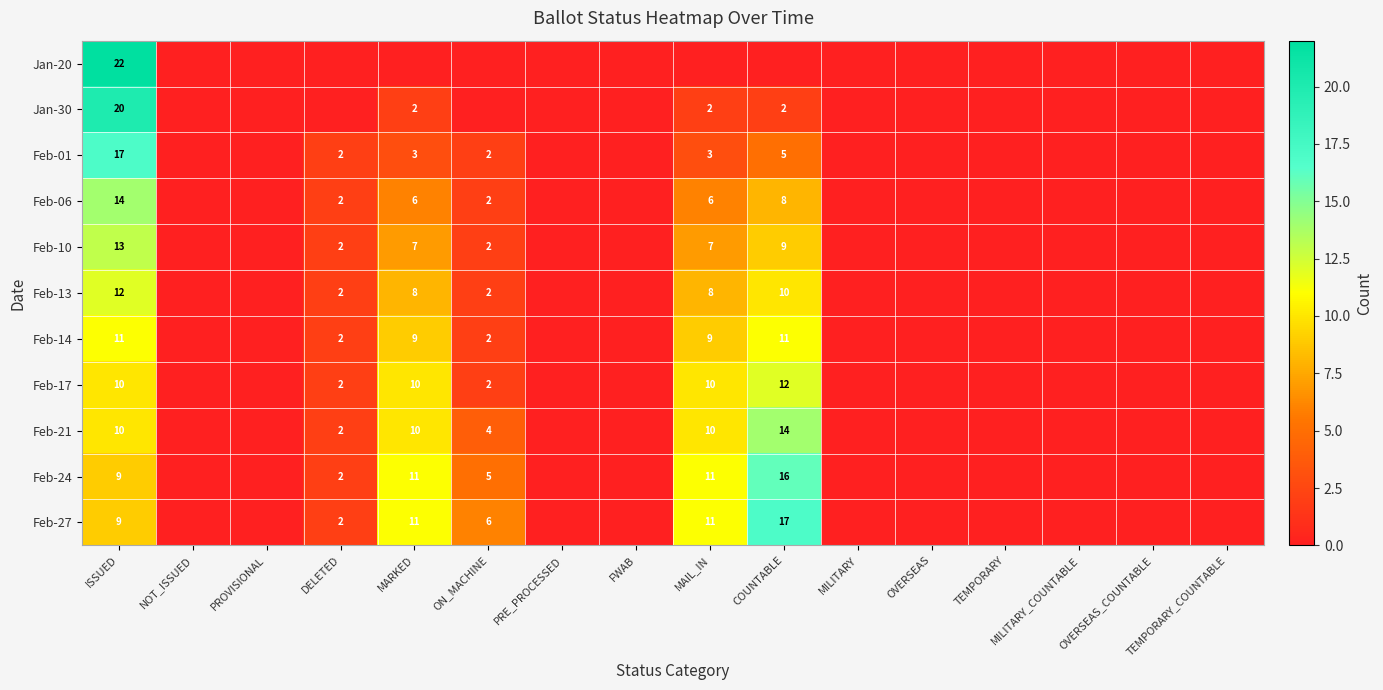

What is the sum of the Feb-21 values at ISSUED and MARKED?

20